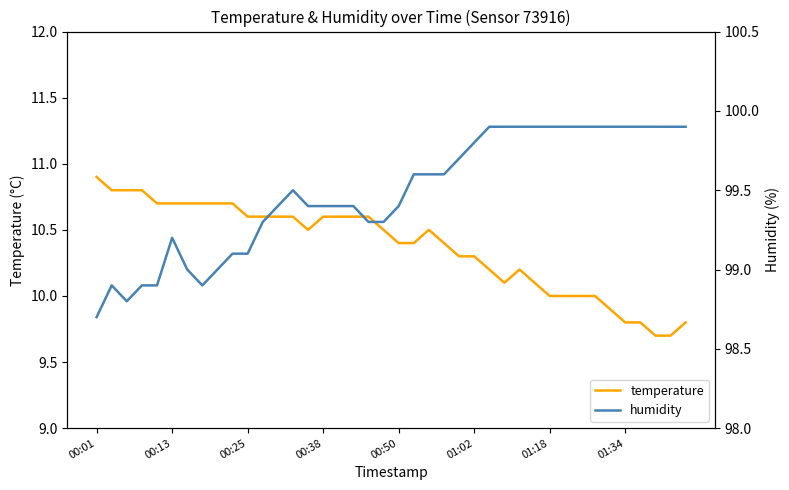

What is the maximum value for humidity?

99.9